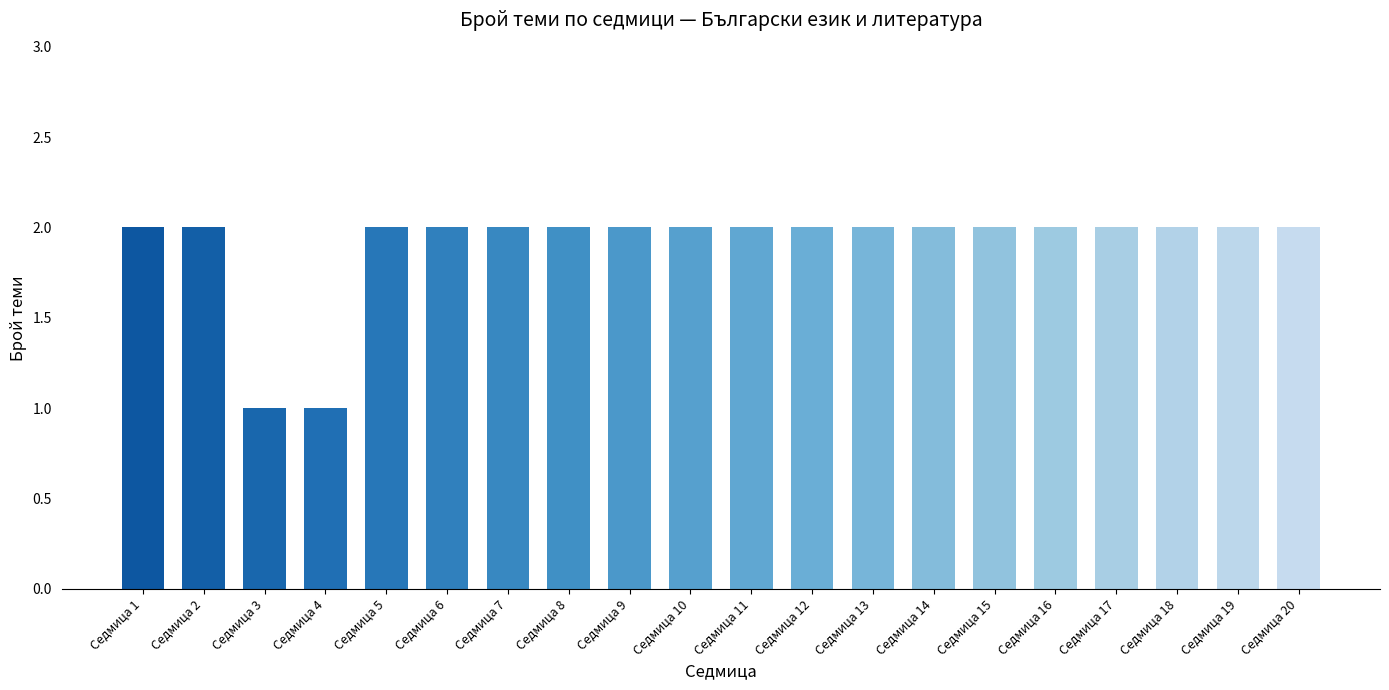

What is the minimum value shown in the chart?

1